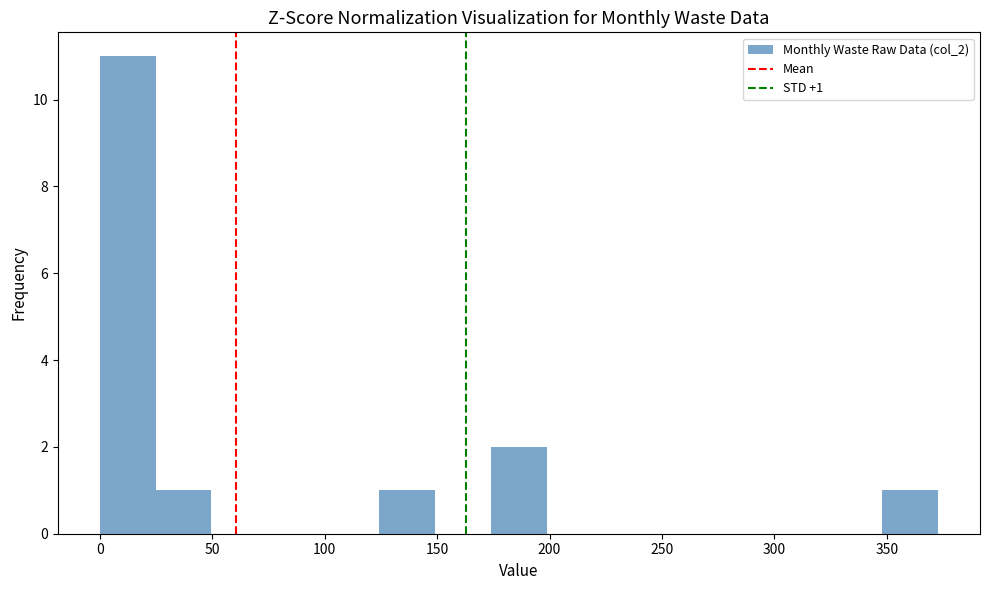

Over which range of the x-axis is the bar tallest?

0 to 25